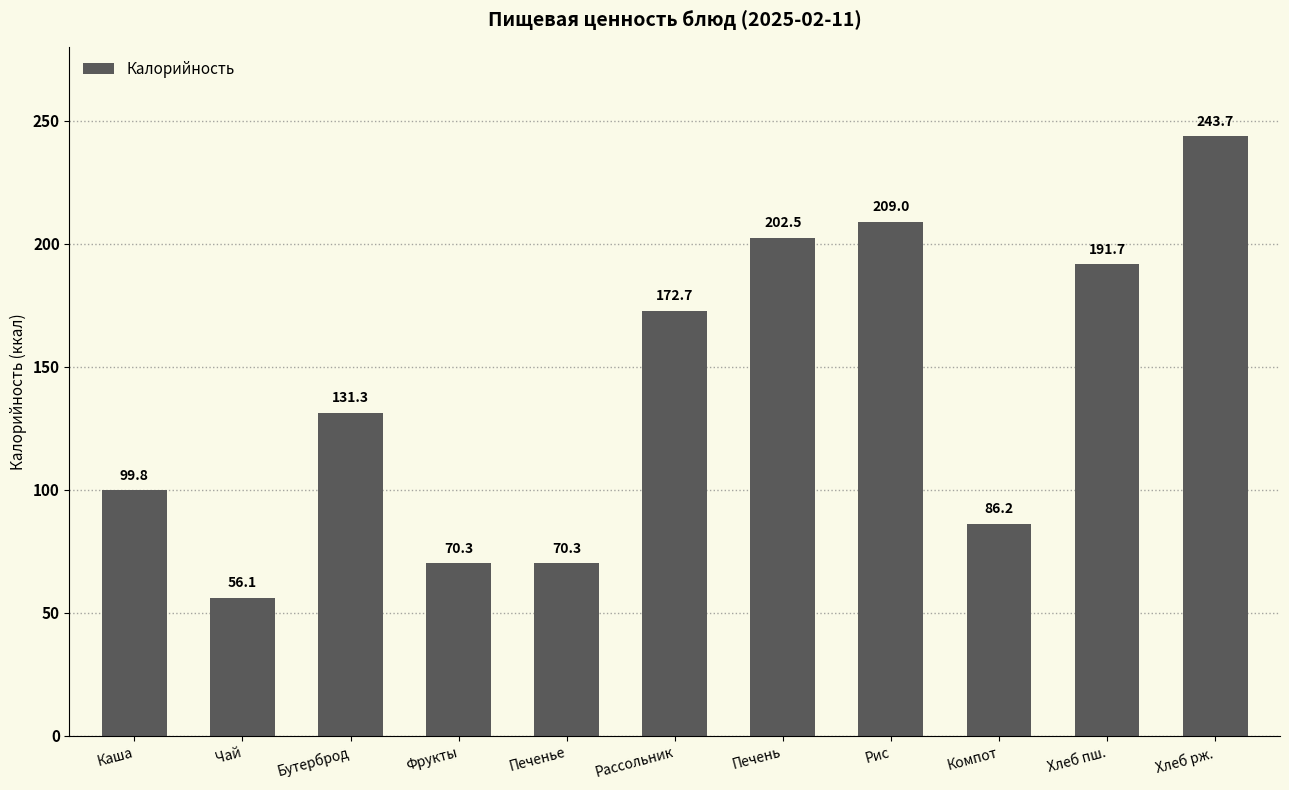

What is the difference between the maximum and minimum values?

187.6